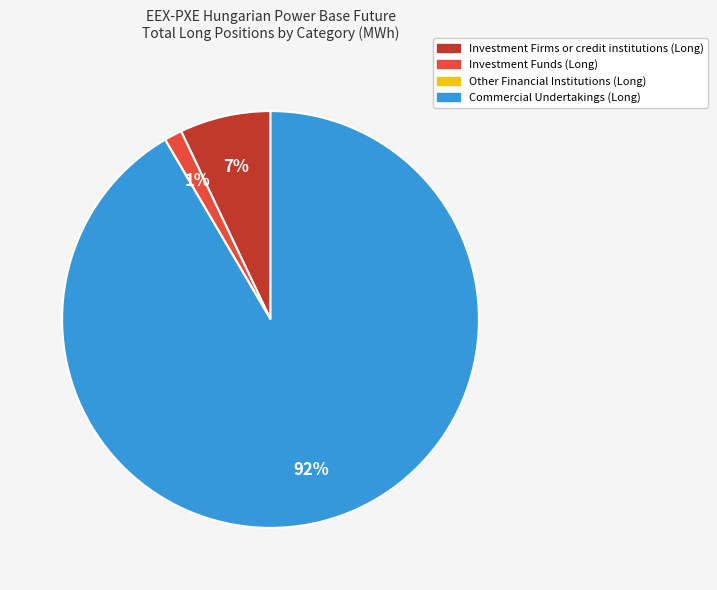

To the nearest percent, what portion does Investment Firms or credit institutions (Long) represent?

7%